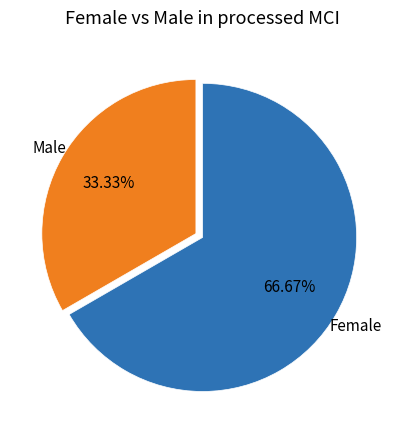

Rank the categories by value from lowest to highest.

Male, Female